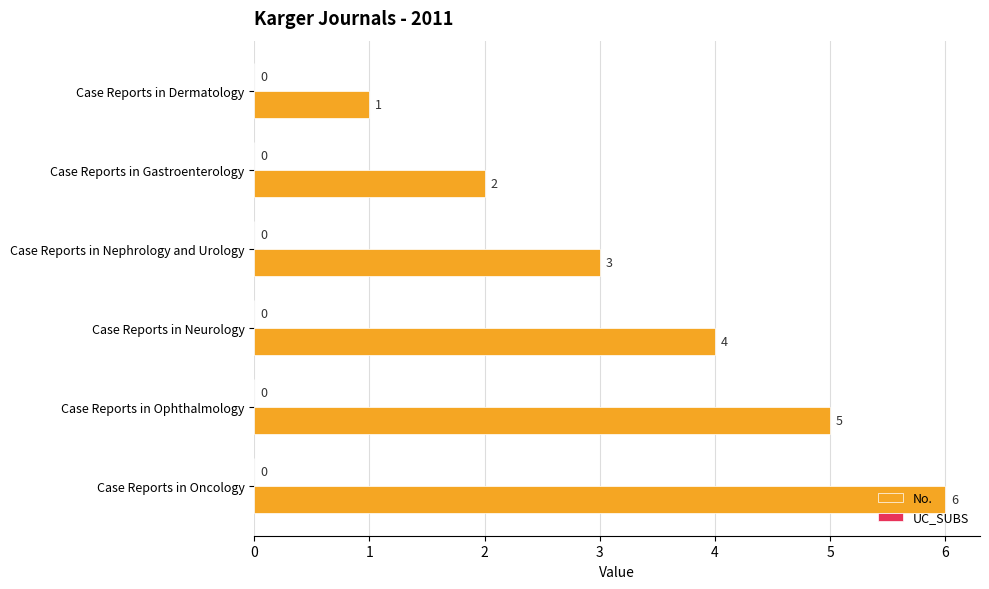

What is the label of the 6th bar from the bottom?

Case Reports in Dermatology